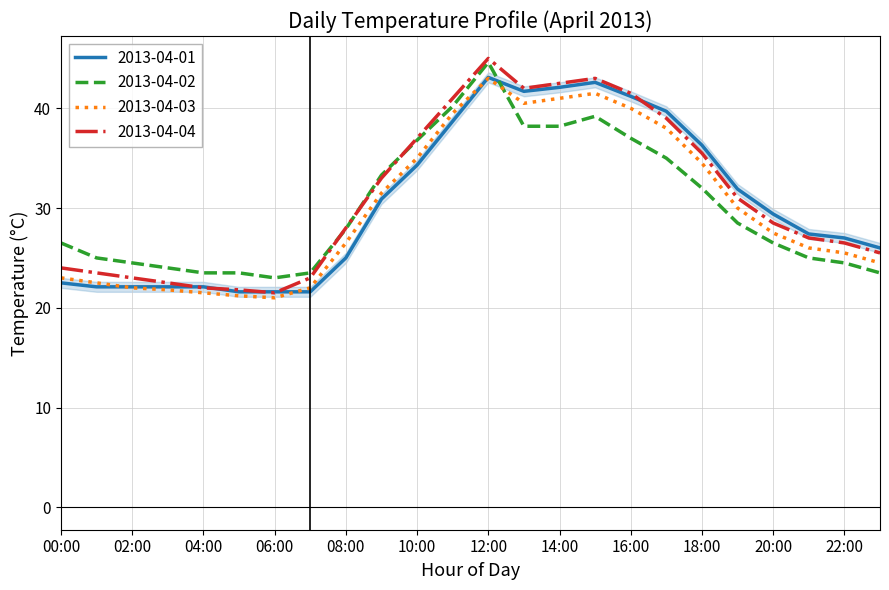

What is the minimum value for 2013-04-02?

23.0